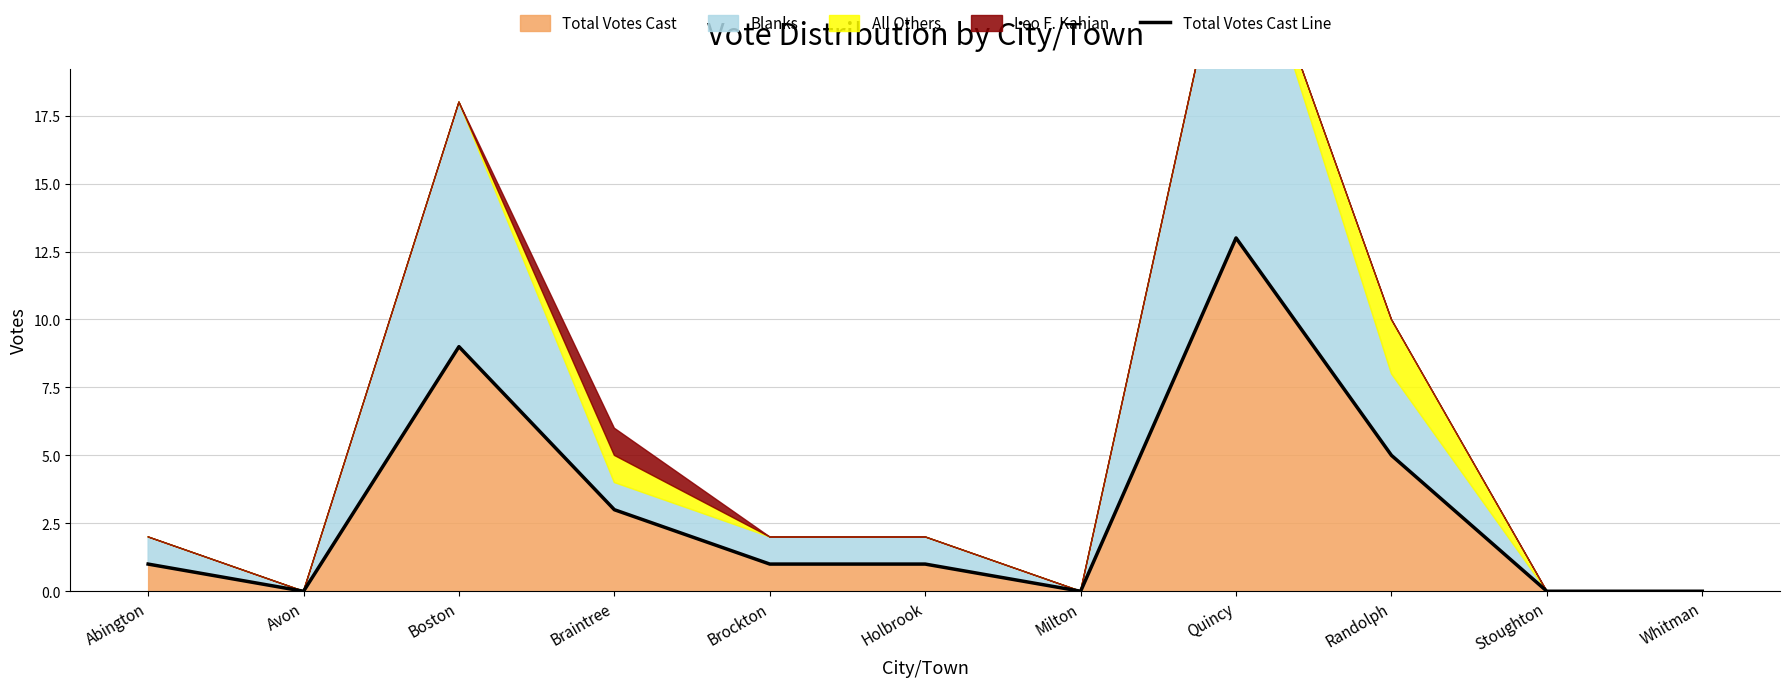

Reading left to right, list all the values displayed in this chart.

Abington=1	Avon=0	Boston=9	Braintree=3	Brockton=1	Holbrook=1	Milton=0	Quincy=13	Randolph=5	Stoughton=0	Whitman=0